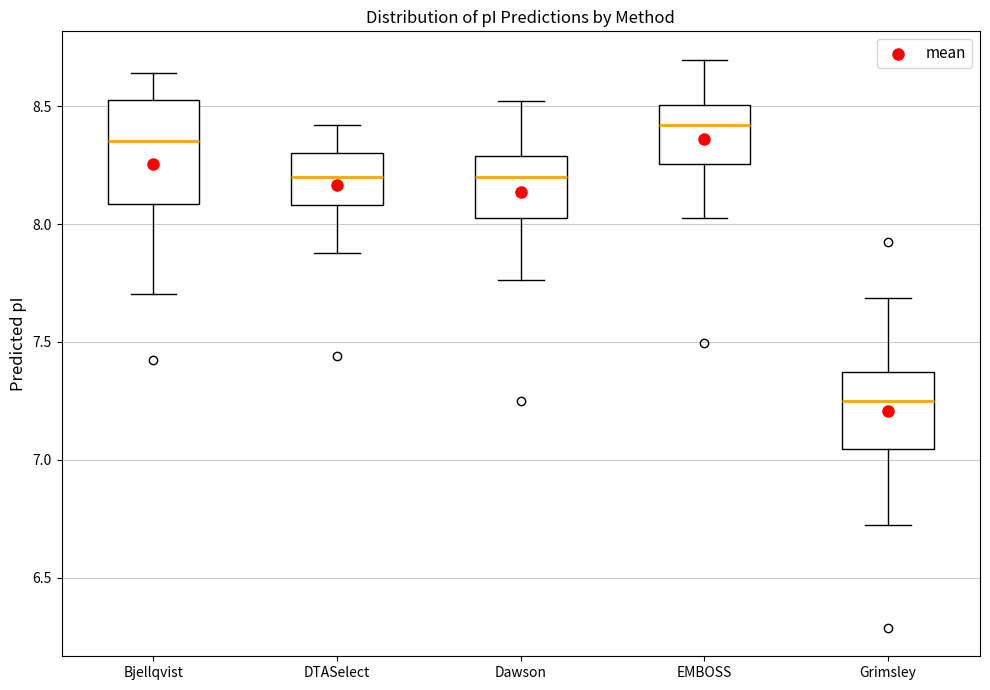

Where is the lower edge of the box for DTASelect on the y-axis? The values are not printed on the chart, so give them approximately, as read against the axis.

8.10